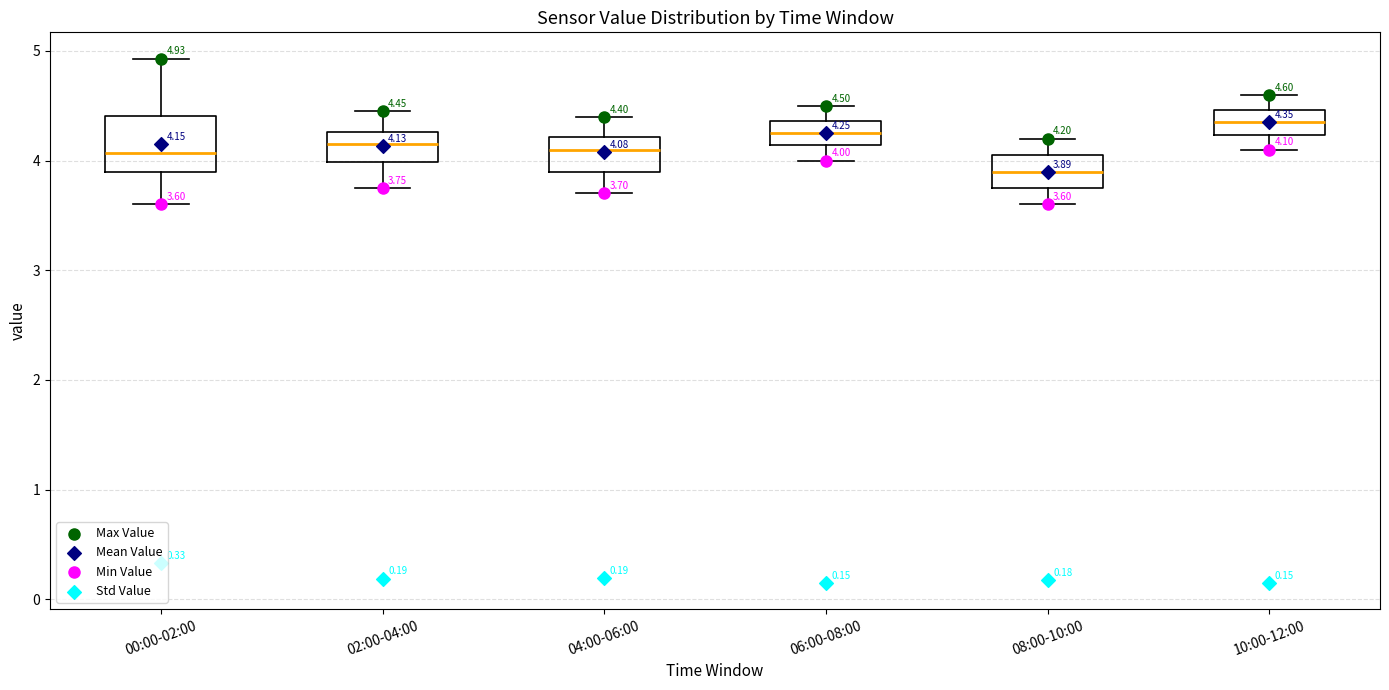

Which box is the tallest, from its lower edge to its upper edge?

00:00-02:00